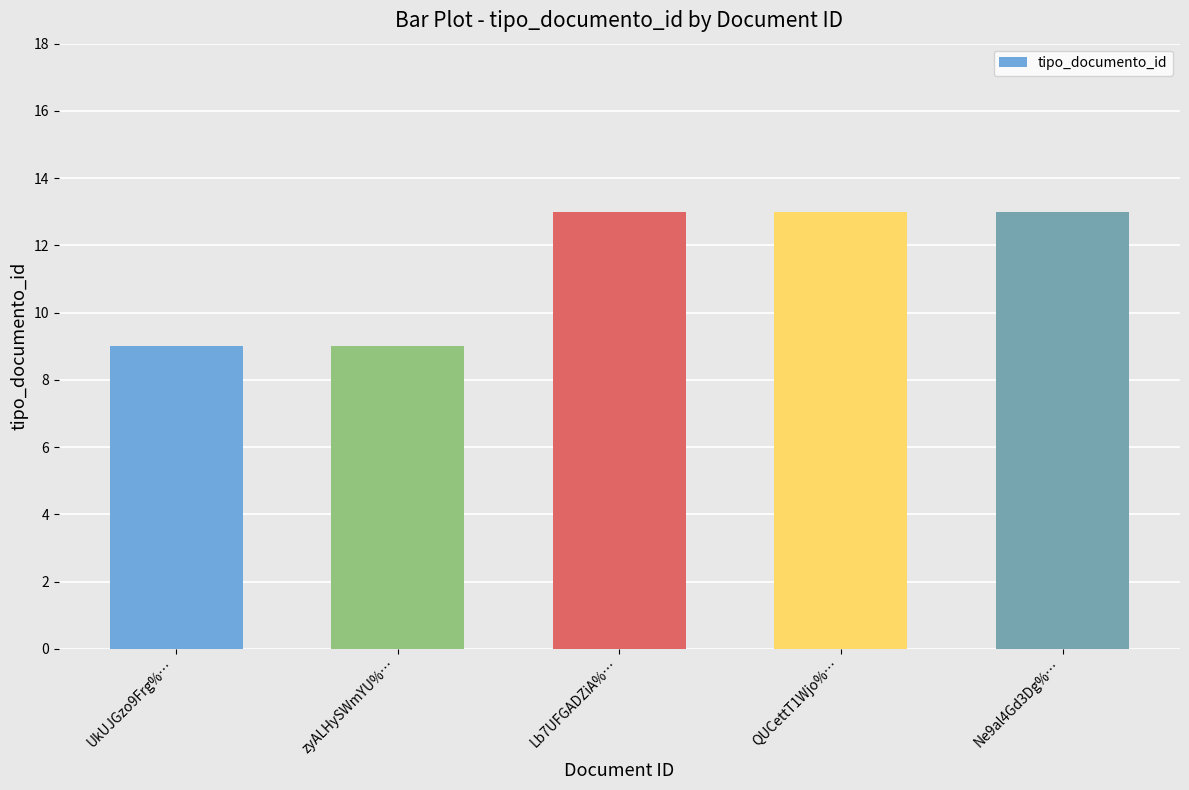

Reading left to right, list all the values displayed in this chart.

UkUJGzo9Frg%…=9	zyALHySWmYU%…=9	Lb7UFGADZiA%…=13	QUCettT1Wjo%…=13	Ne9al4Gd3Dg%…=13